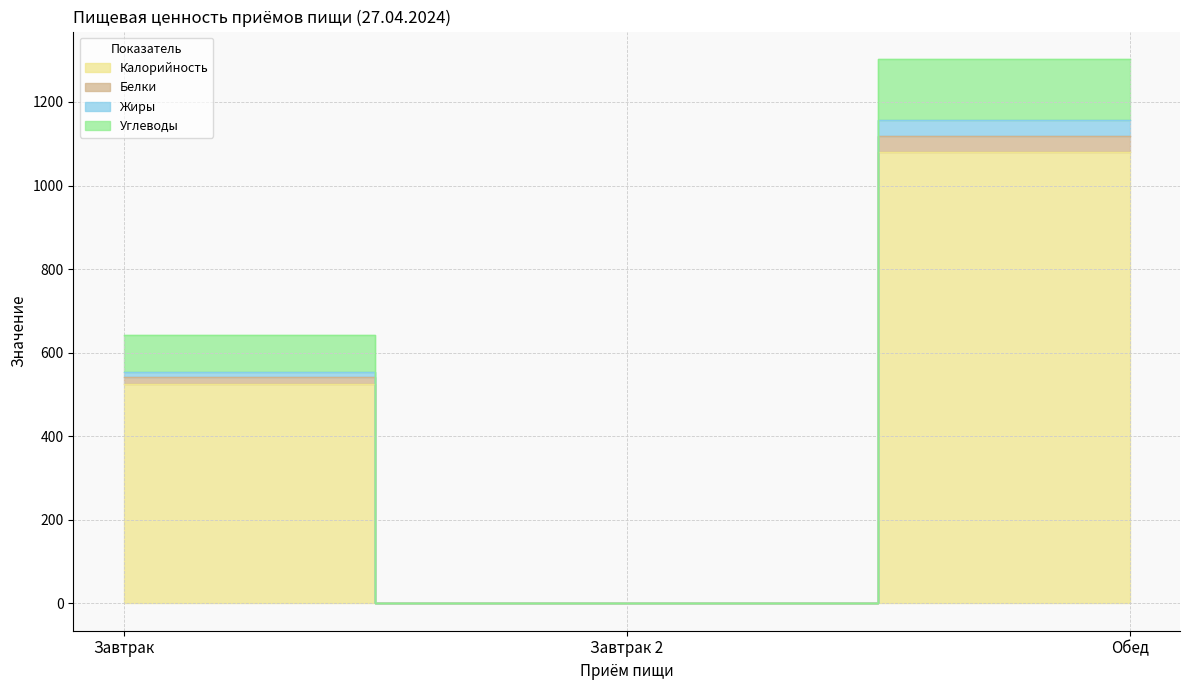

Where does the Жиры series first go above 541?

Завтрак